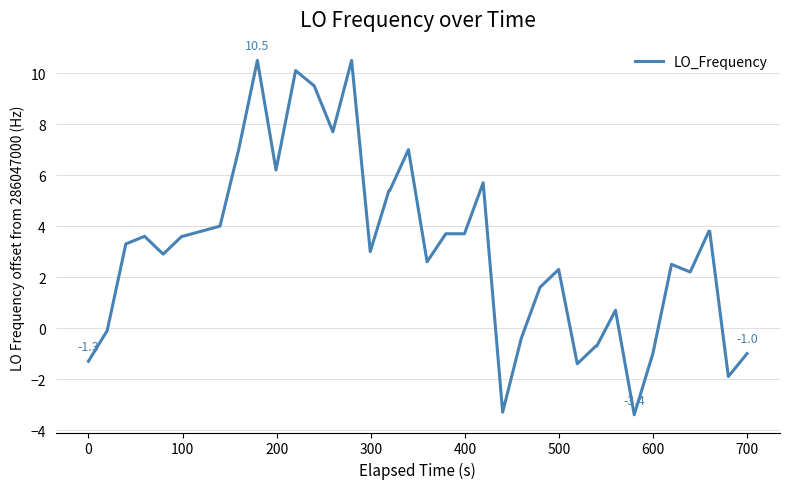

Does the chart display data point markers on the line(s)?

No